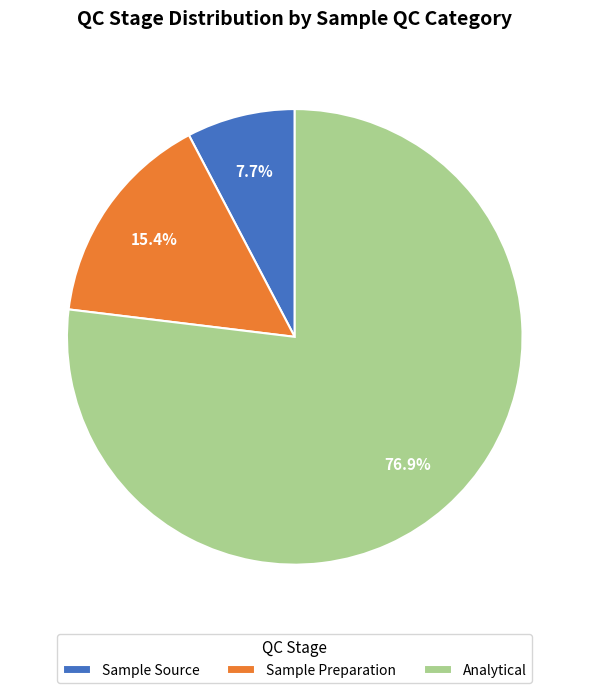

Rank the categories by value from lowest to highest.

Sample Source, Sample Preparation, Analytical